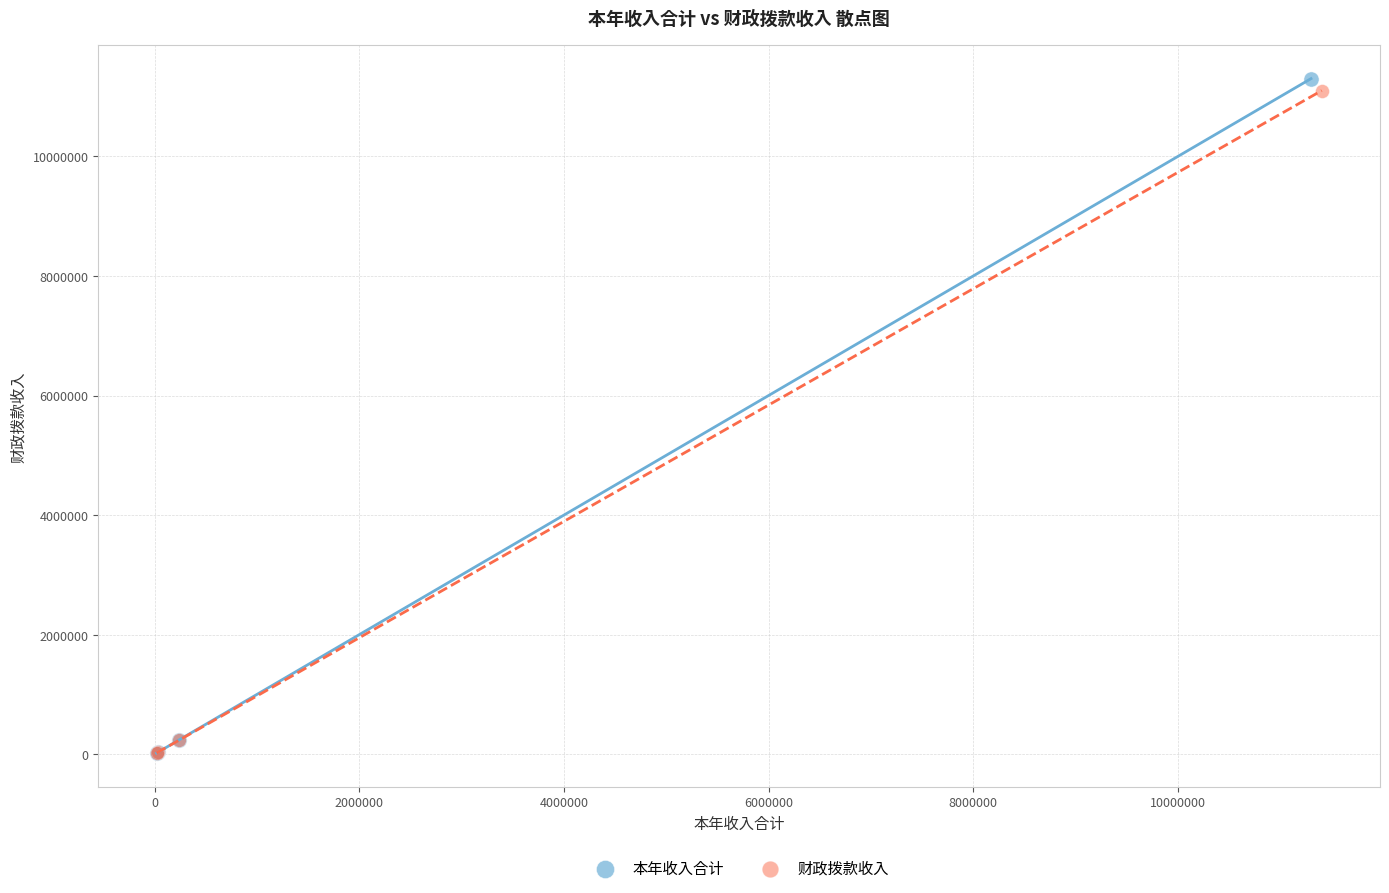

What are all the series names shown in the legend?

本年收入合计, 财政拨款收入